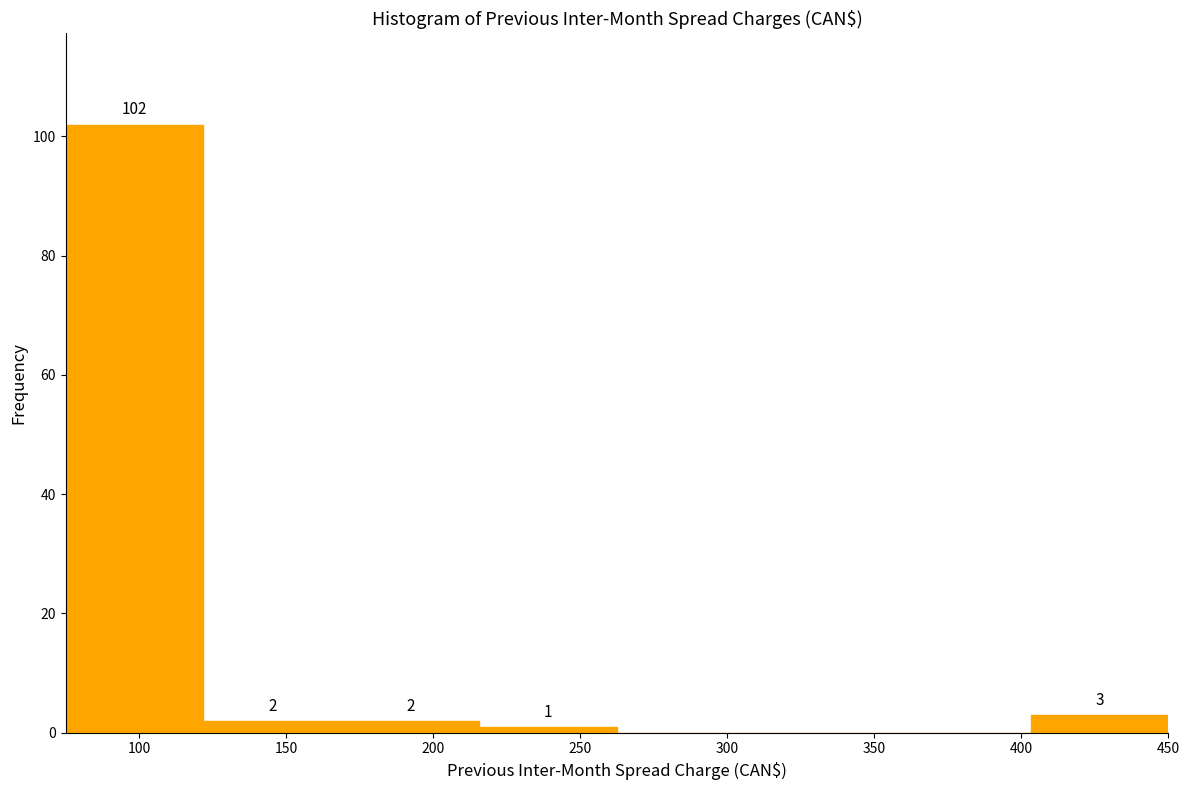

Over which range of the x-axis is the bar tallest?

75 to 120